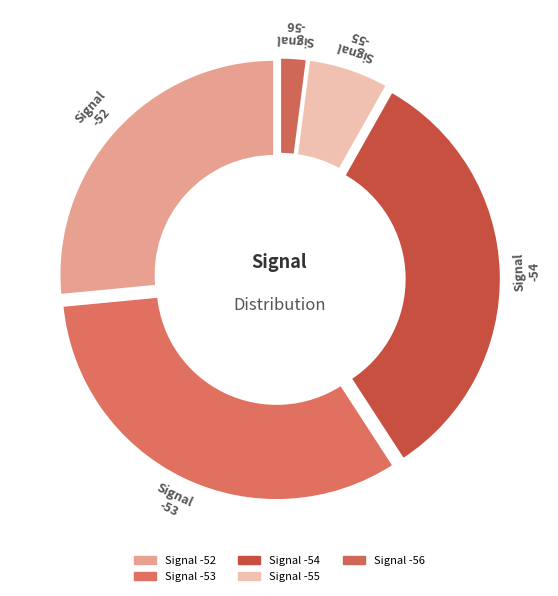

Count the number of slices in the pie.

5